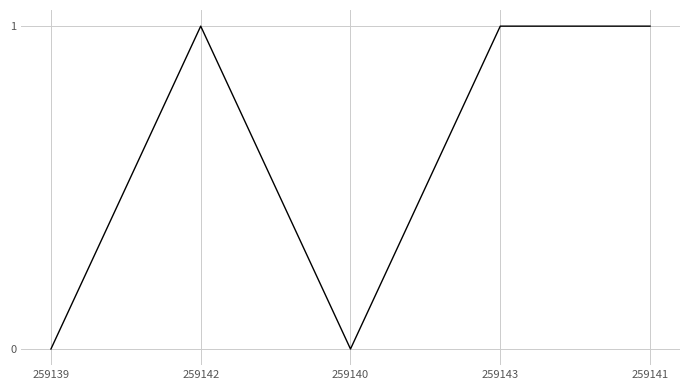

What position from the right is 259140?

3